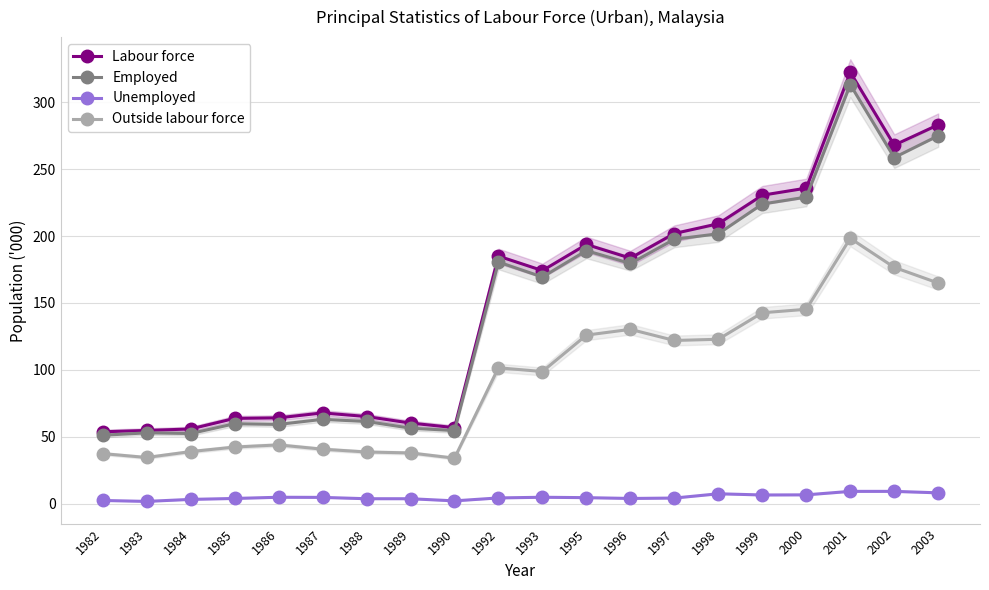

True or false: Labour force and Employed intersect in this chart.

False